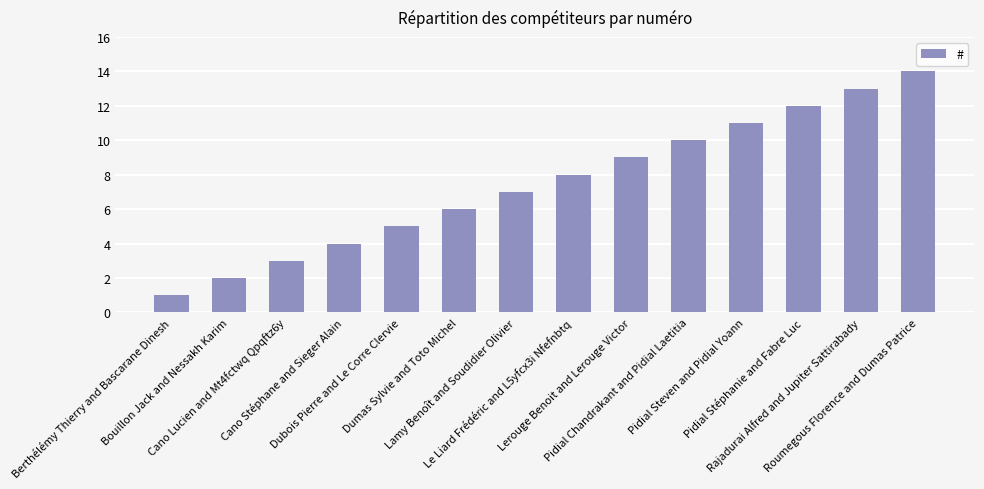

At which label is the value closest to 7?

Lamy Benoît and Soudidier Olivier